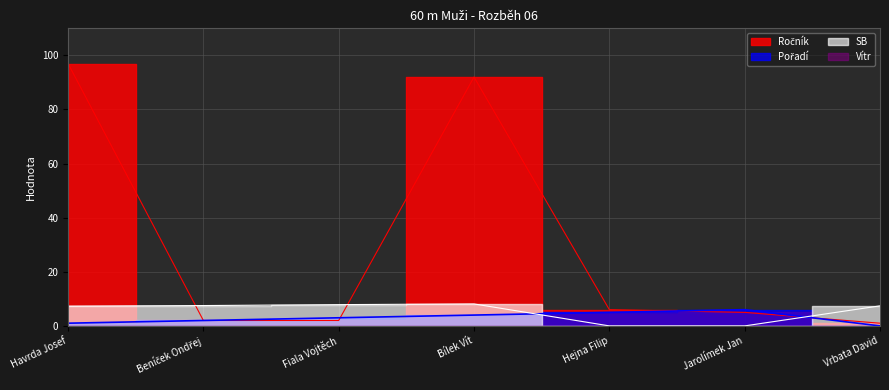

What is the label of the 4th point from the left?

Bílek Vít